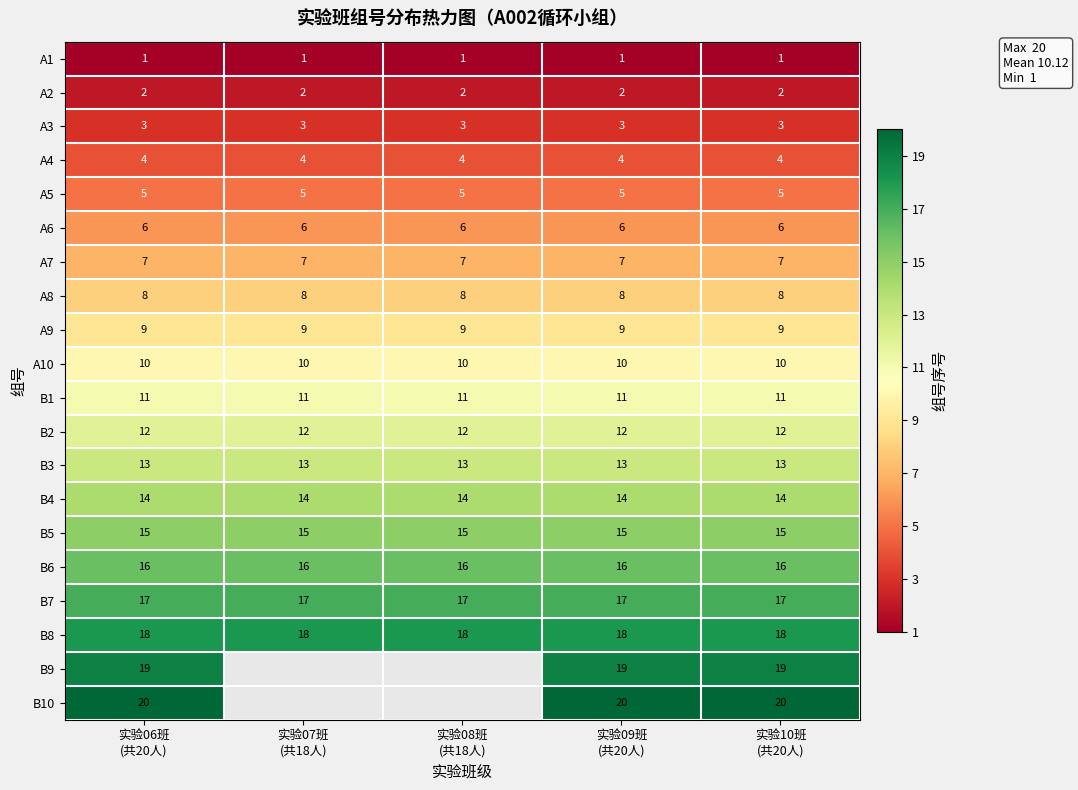

Between 实验10班
(共20人) and 实验06班
(共20人), which is larger?

实验10班
(共20人)